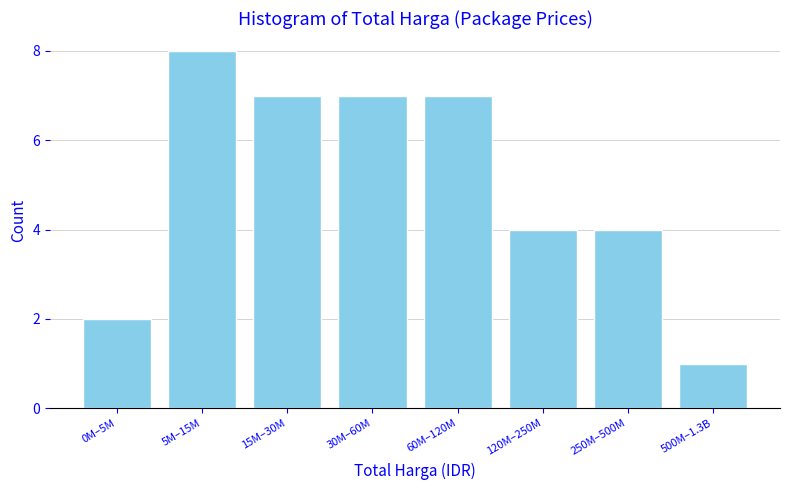

Reading left to right, what are all the values shown in this chart?

2	8	7	7	7	4	4	1